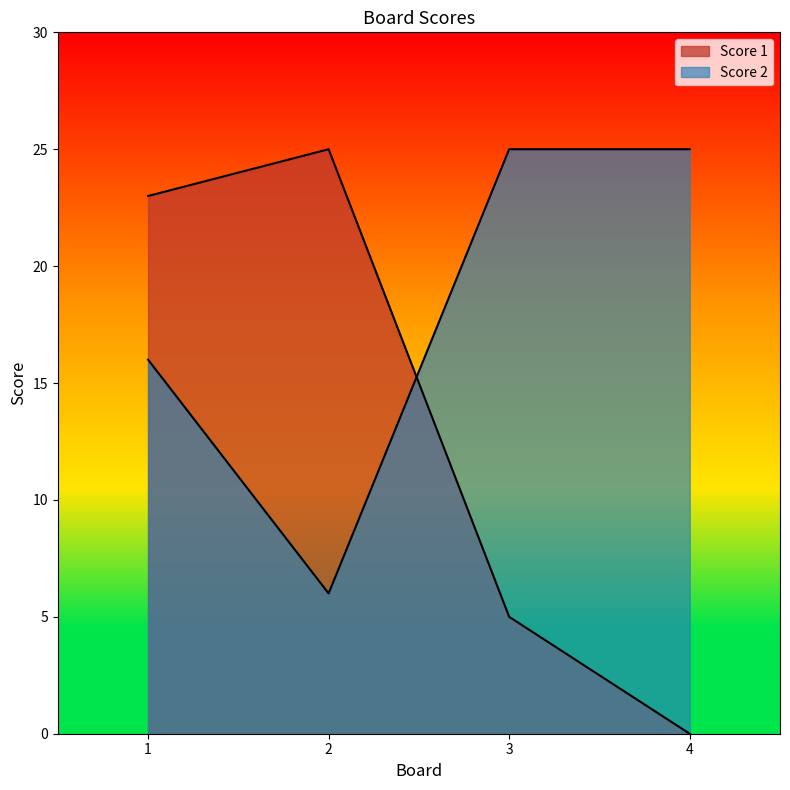

Reading left to right, what are all the values shown in this chart?

Score 1: 1=23	2=25	3=5	4=0
Score 2: 1=16	2=6	3=25	4=25